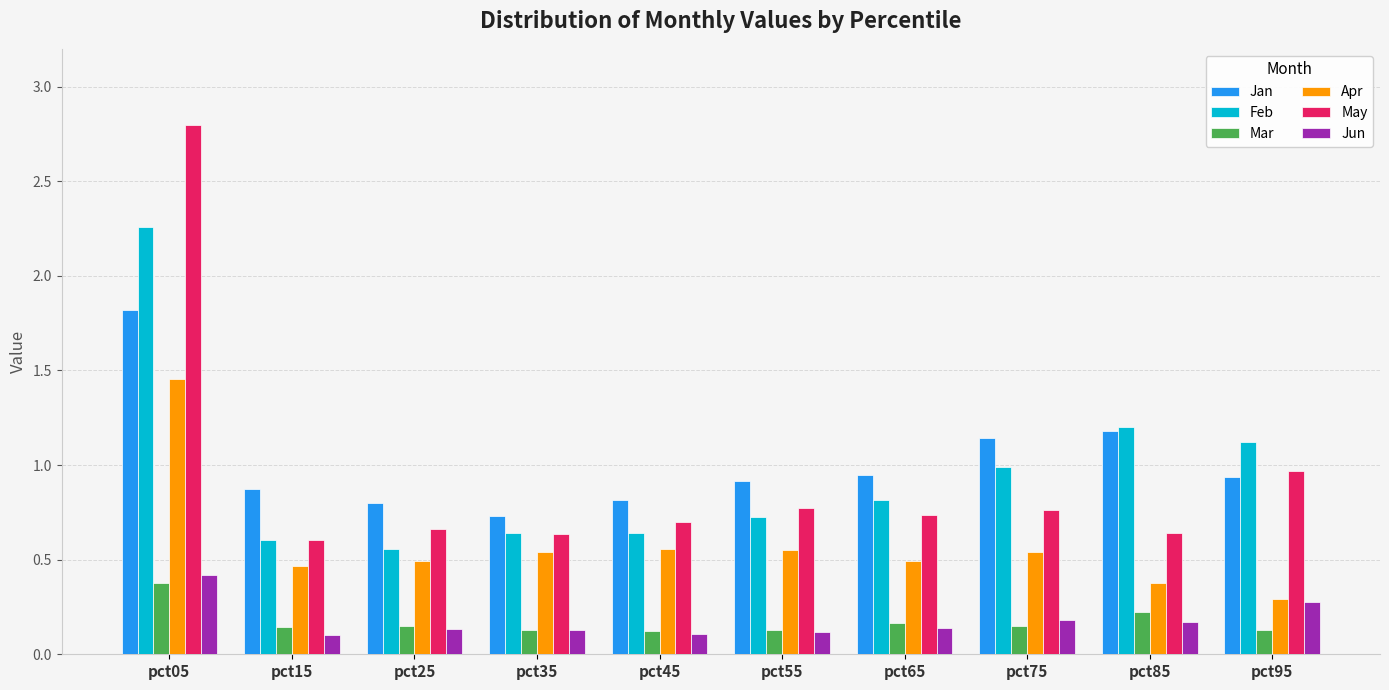

What is the sum of the Mar values at pct45 and pct55?

0.3